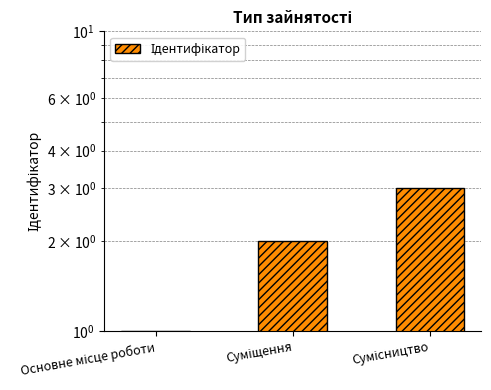

What is the smallest value displayed?

1